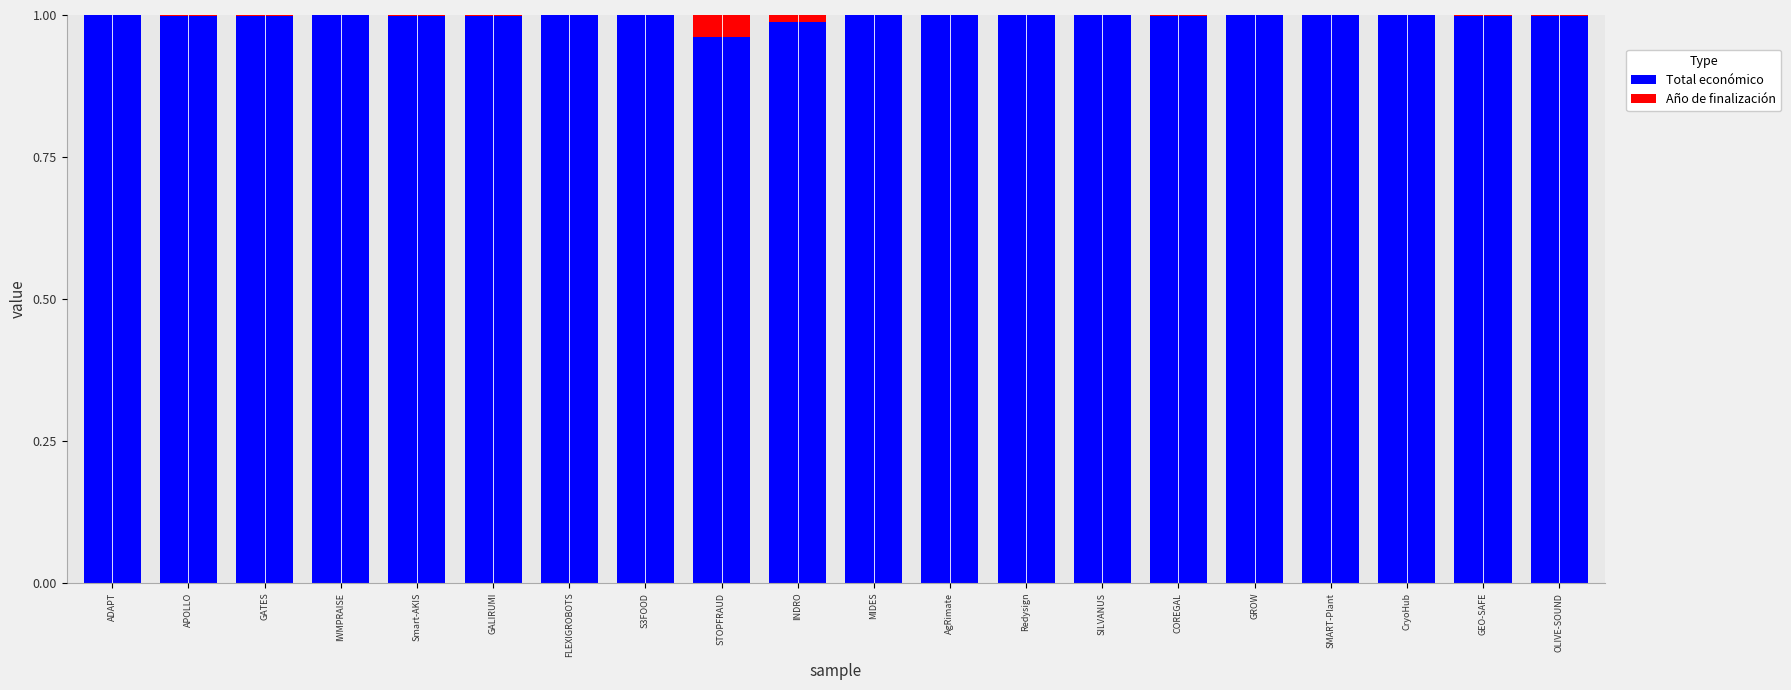

True or false: Total económico has a value of 1.7 at STOPFRAUD.

False